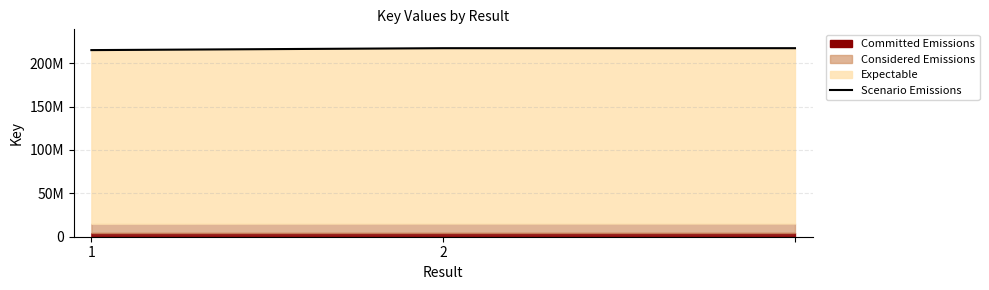

What is the approximate value at 2, to the nearest 50?

217395800